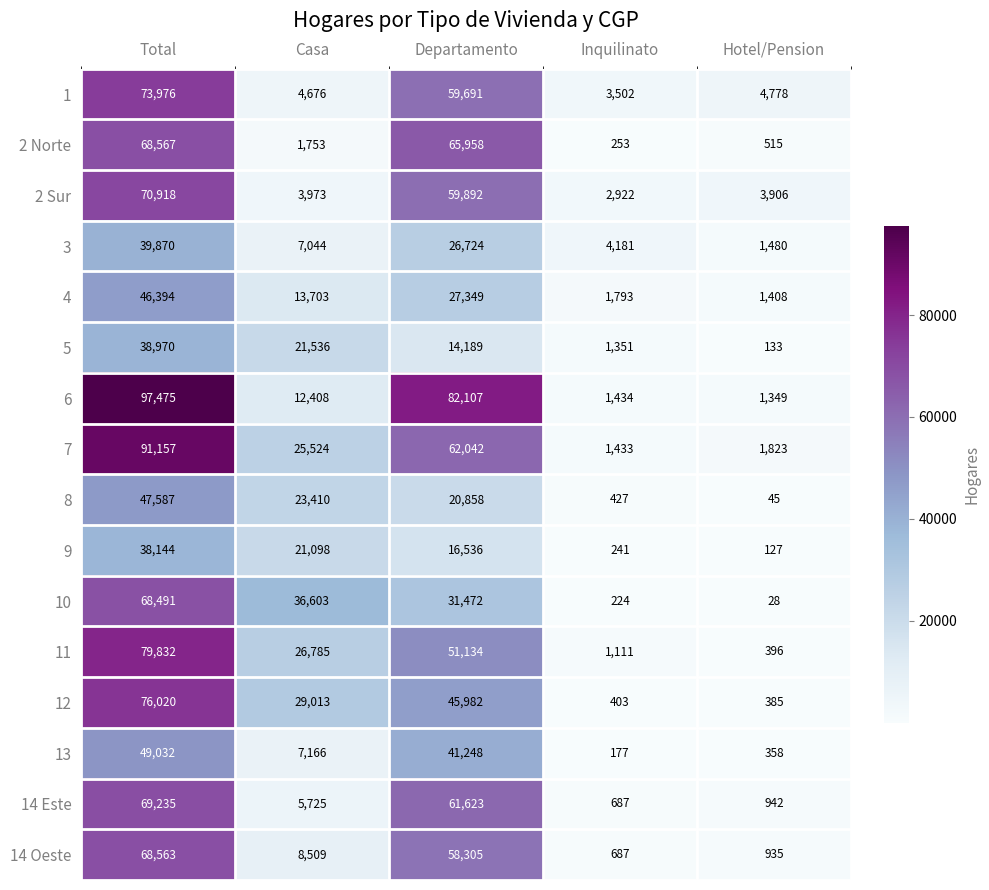

What is the sum of the 9 values at Casa and Departamento?

37634